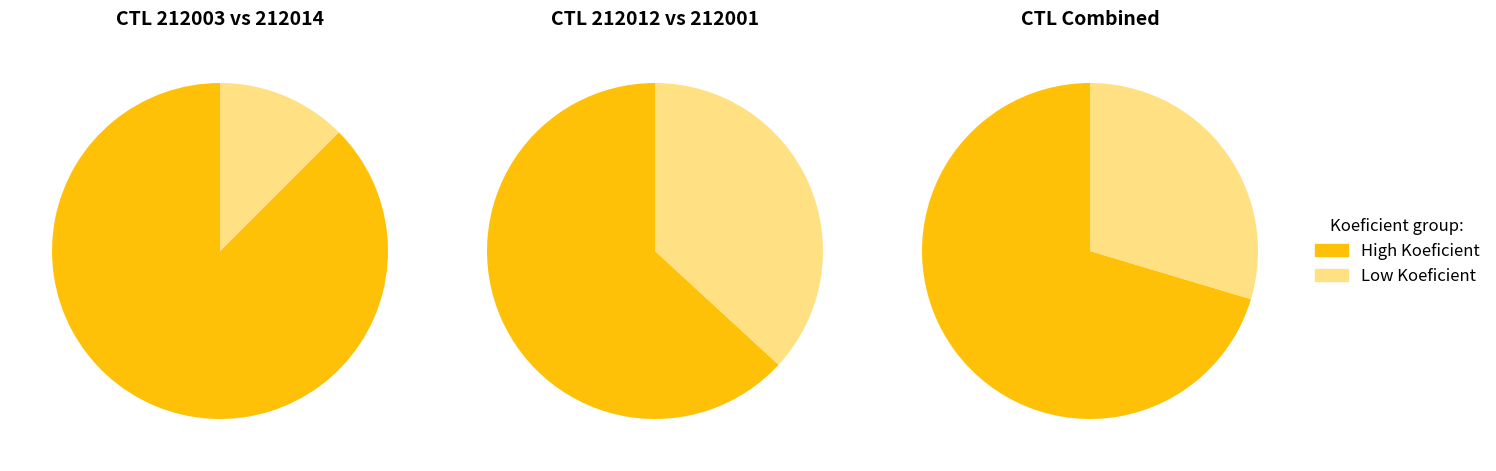

What percentage do 212003 and 212014 together represent?

29.6%